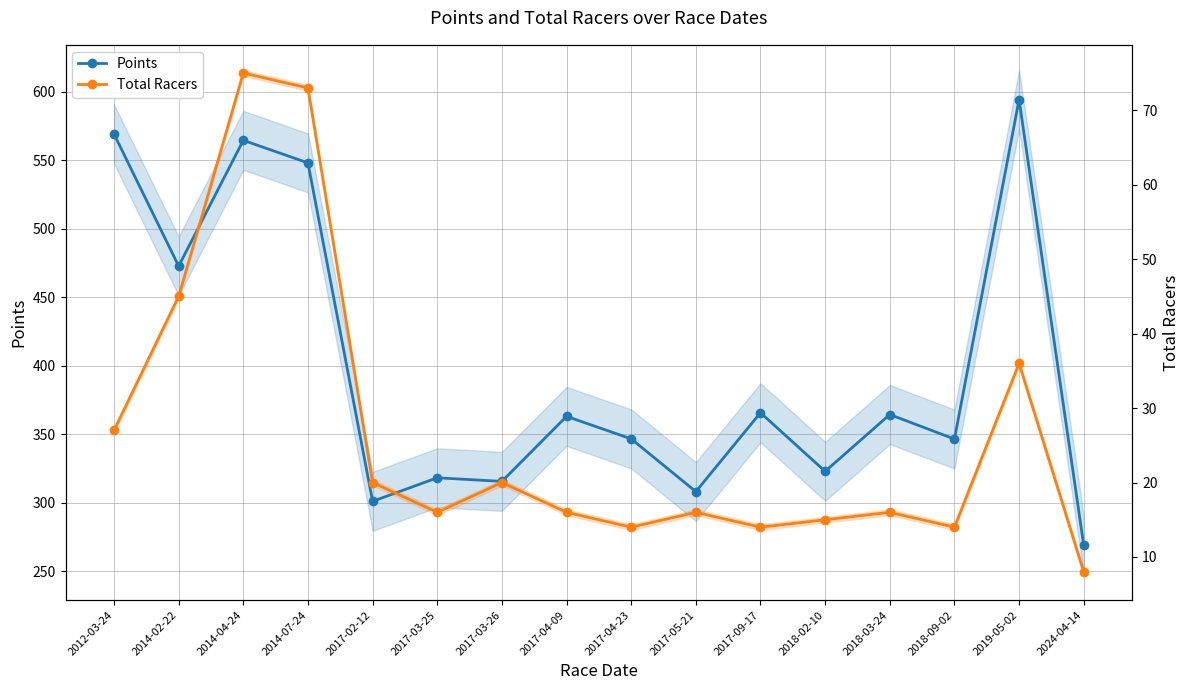

True or false: Points and Total Racers cross at least once.

False